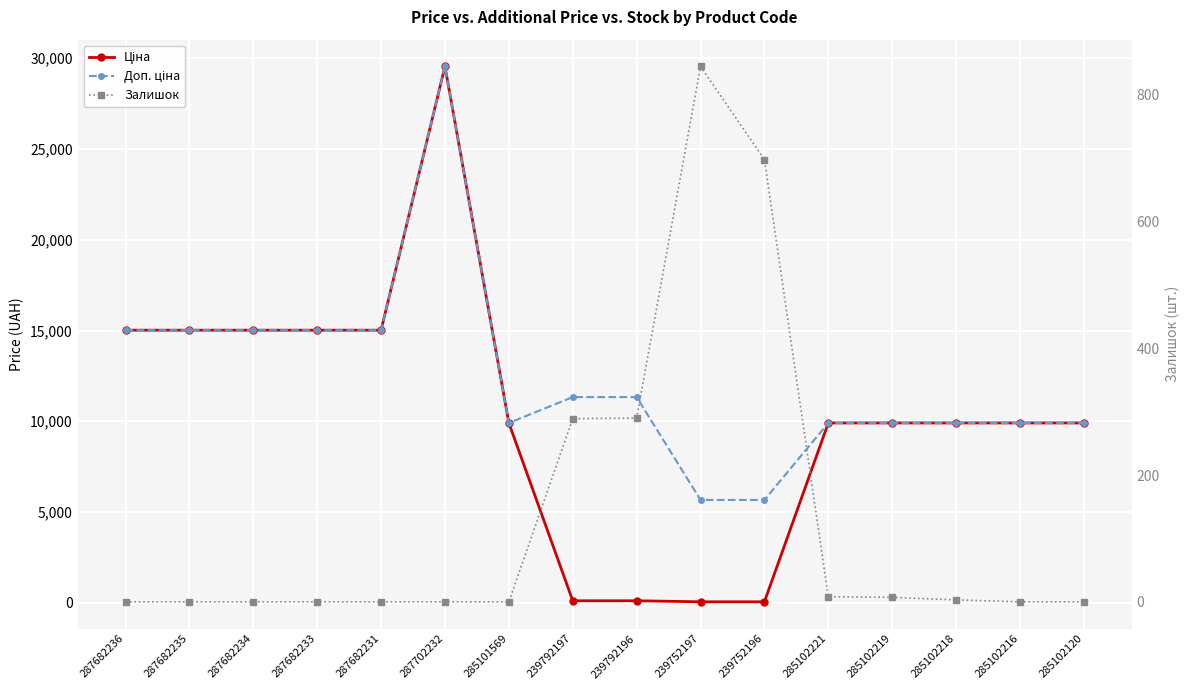

The Доп. ціна series shows 5667.0 at 239752196. True or false?

True